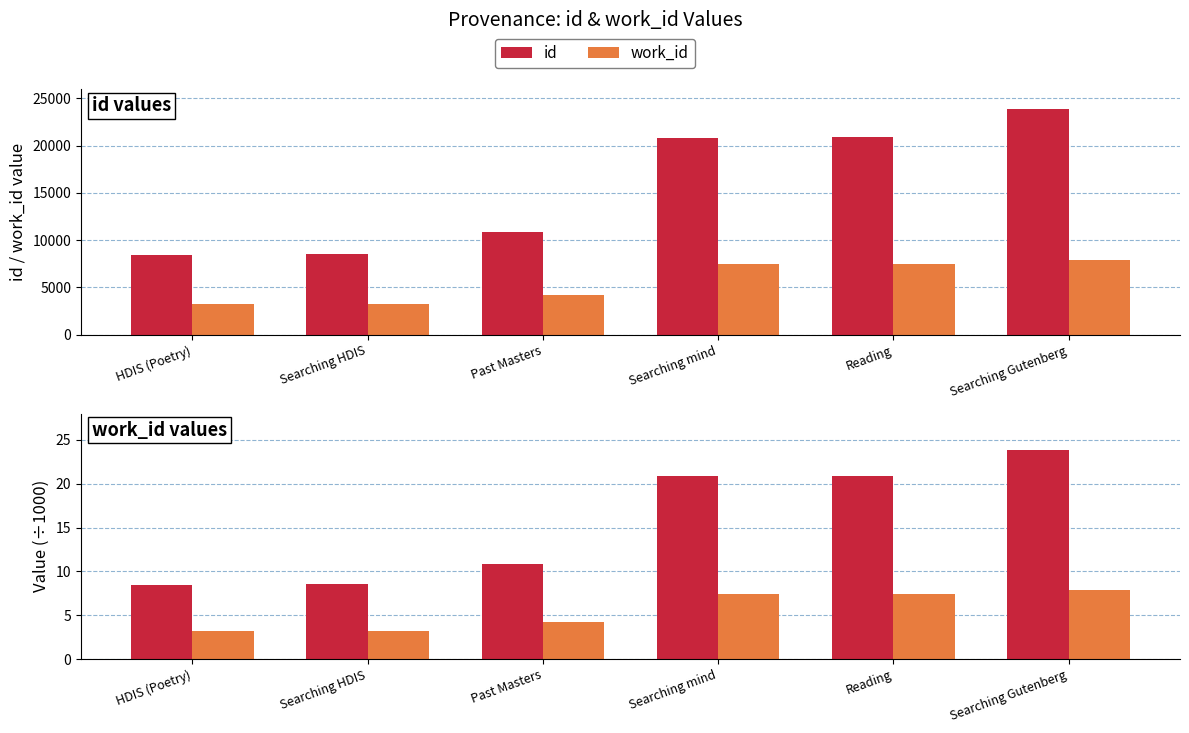

What is the value of the work_id (÷1000) bar at the 4th from the left?

7.4